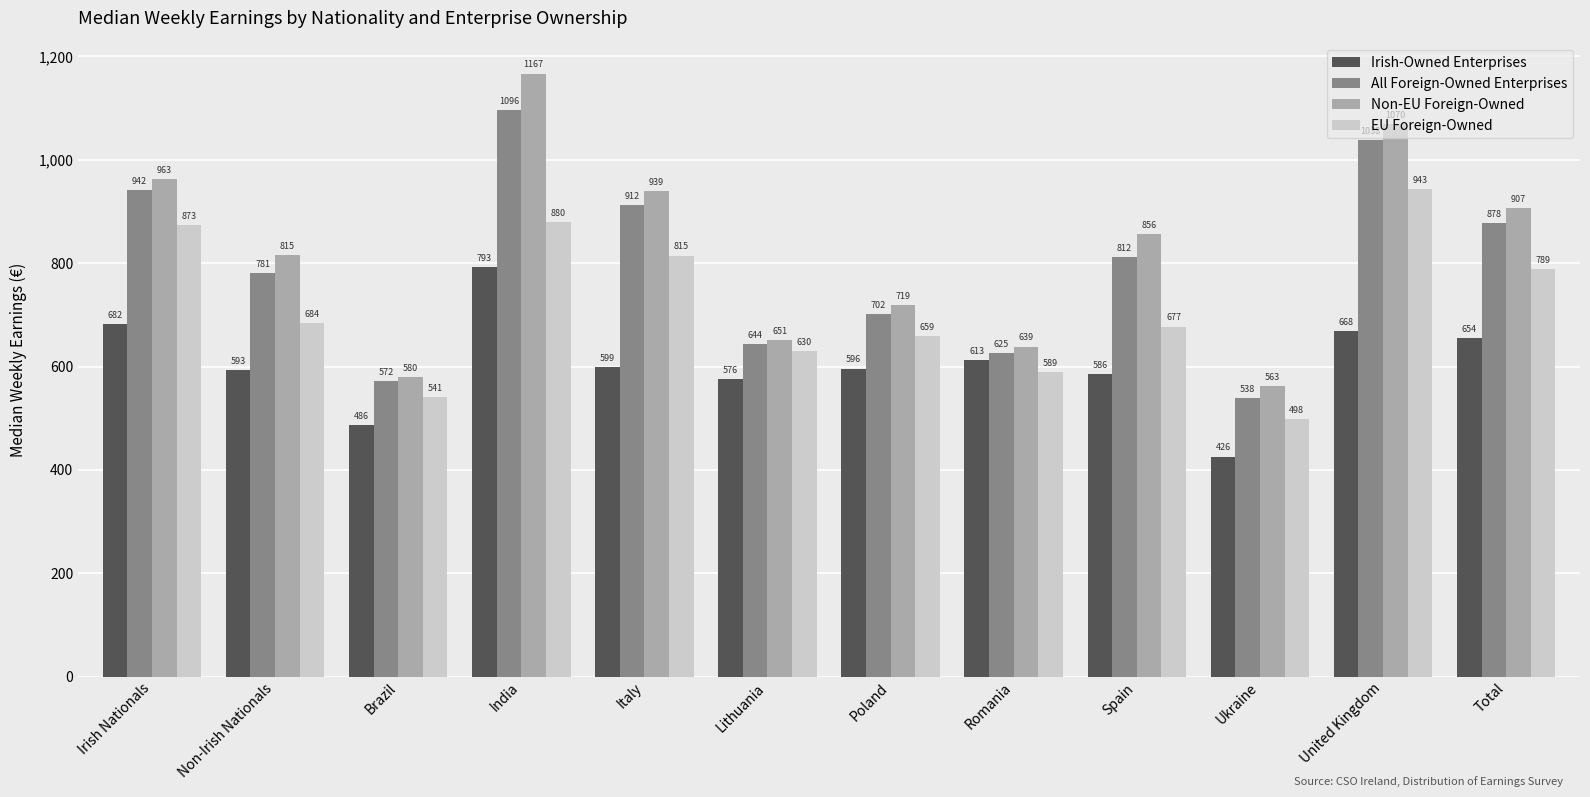

At Lithuania, list the series in order from smallest to largest.

Irish-Owned Enterprises, EU Foreign-Owned, All Foreign-Owned Enterprises, Non-EU Foreign-Owned